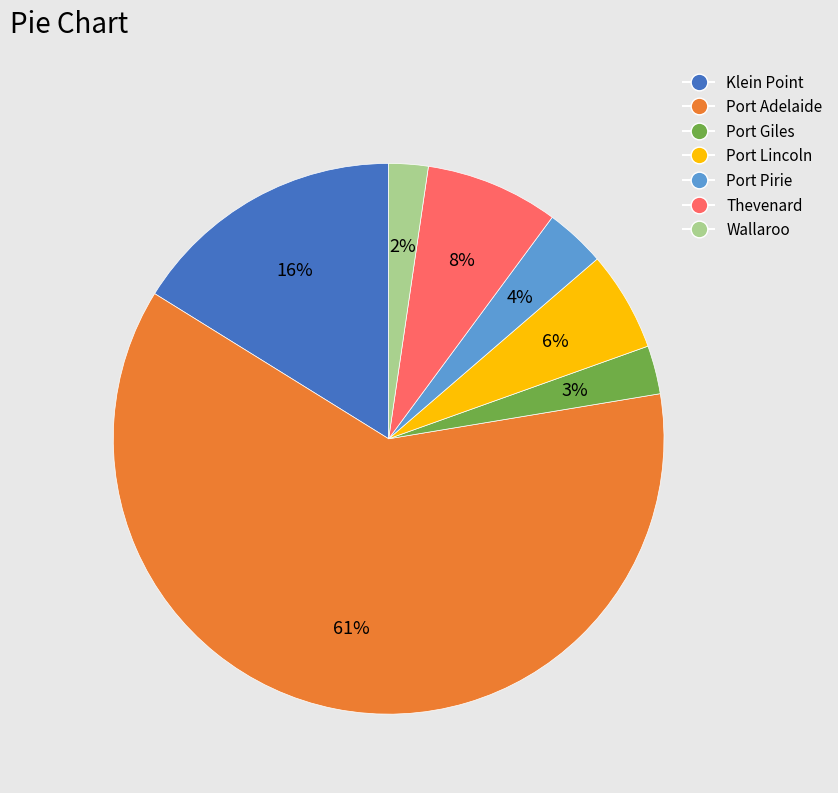

Count the number of slices in the pie.

7